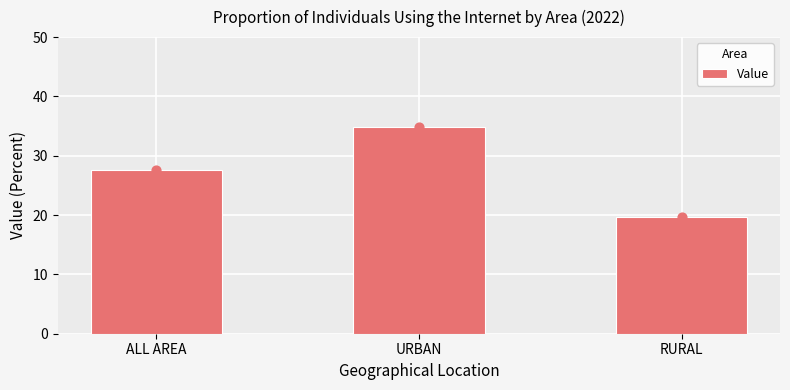

What is the change in value from URBAN to RURAL?

-15.3